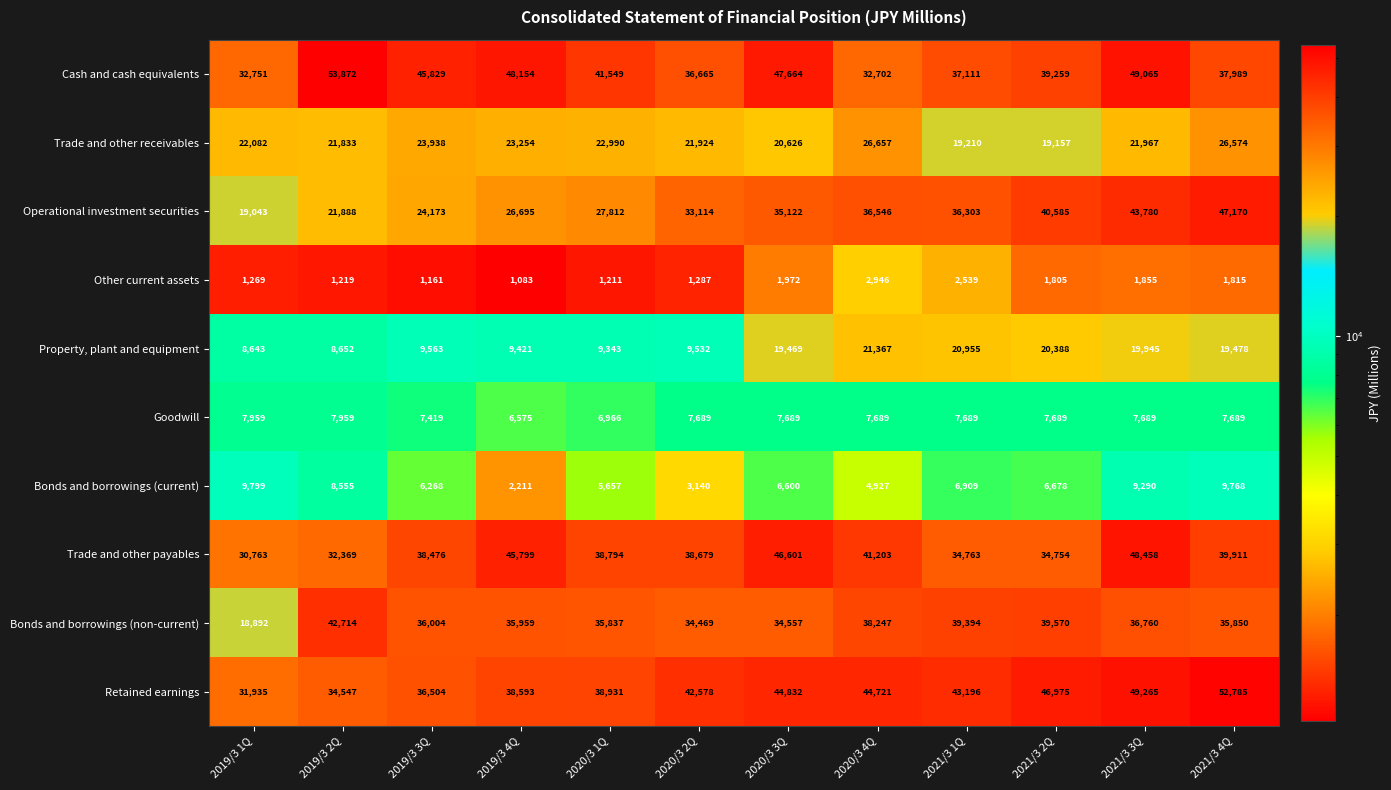

At which category does the chart reach its minimum across all series?

2019/3 4Q